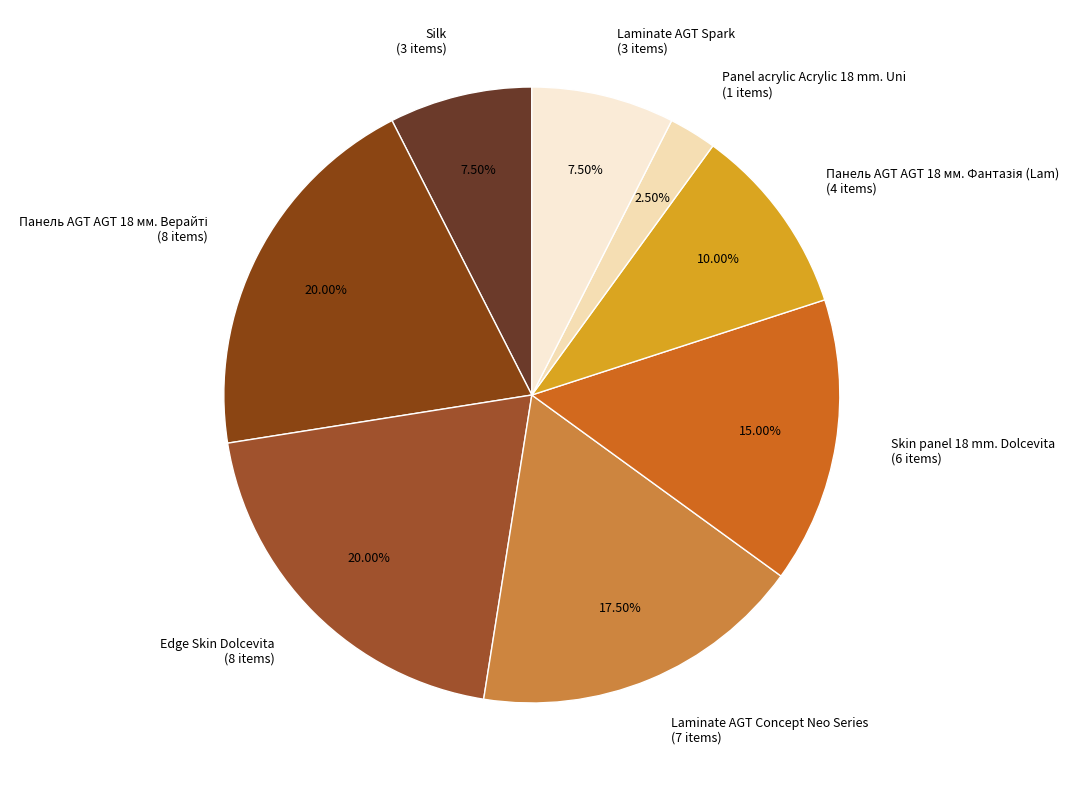

How much of the chart is everything except Edge Skin Dolcevita?

80.0%